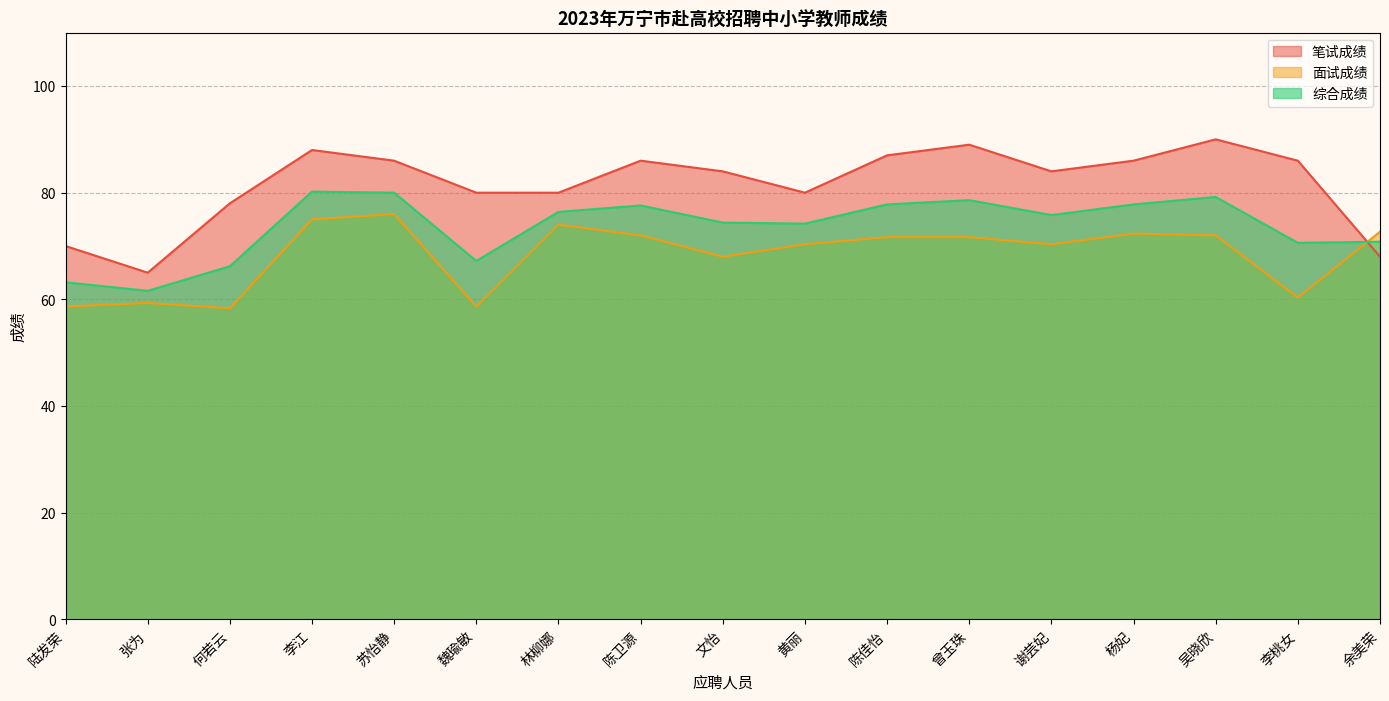

Reading right to left, extract all data points from this chart.

笔试成绩: 余美荣=68.0	李桃女=86.0	吴晓欣=90.0	杨妃=86.0	谢芸妃=84.0	曾玉珠=89.0	陈佳怡=87.0	黄丽=80.0	文怡=84.0	陈卫源=86.0	林柳娜=80.0	魏瑜敏=80.0	苏怡静=86.0	李江=88.0	何若云=78.0	张为=65.0	陆发荣=70.0
面试成绩: 余美荣=72.7	李桃女=60.3	吴晓欣=72.0	杨妃=72.3	谢芸妃=70.3	曾玉珠=71.7	陈佳怡=71.7	黄丽=70.3	文怡=68.0	陈卫源=72.0	林柳娜=74.0	魏瑜敏=58.7	苏怡静=76.0	李江=75.0	何若云=58.3	张为=59.3	陆发荣=58.7
综合成绩: 余美荣=70.8	李桃女=70.6	吴晓欣=79.2	杨妃=77.8	谢芸妃=75.8	曾玉珠=78.6	陈佳怡=77.8	黄丽=74.2	文怡=74.4	陈卫源=77.6	林柳娜=76.4	魏瑜敏=67.2	苏怡静=80.0	李江=80.2	何若云=66.2	张为=61.6	陆发荣=63.2